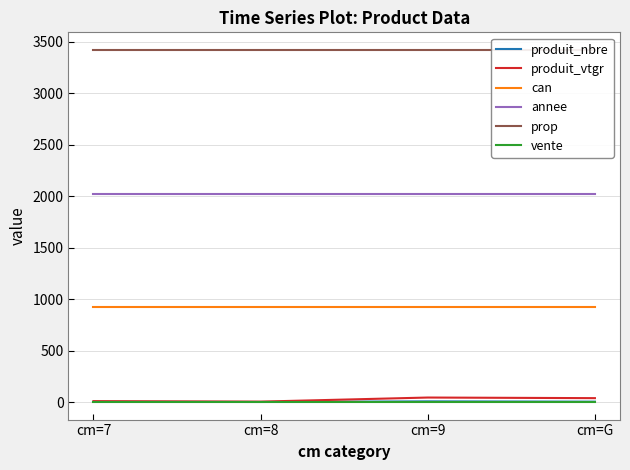

At which category does the chart reach its minimum across all series?

cm=8